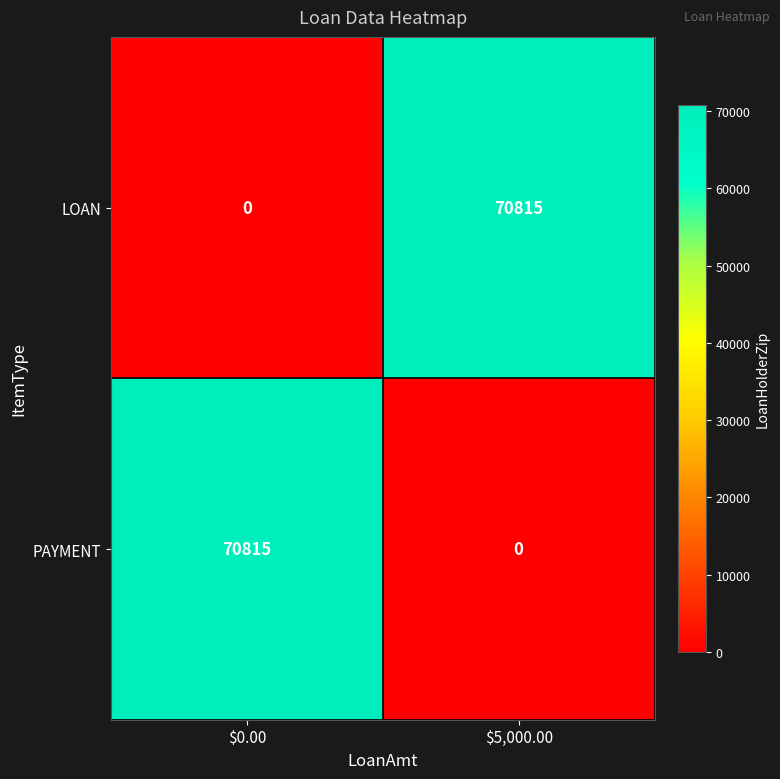

How many distinct data groups are displayed?

2